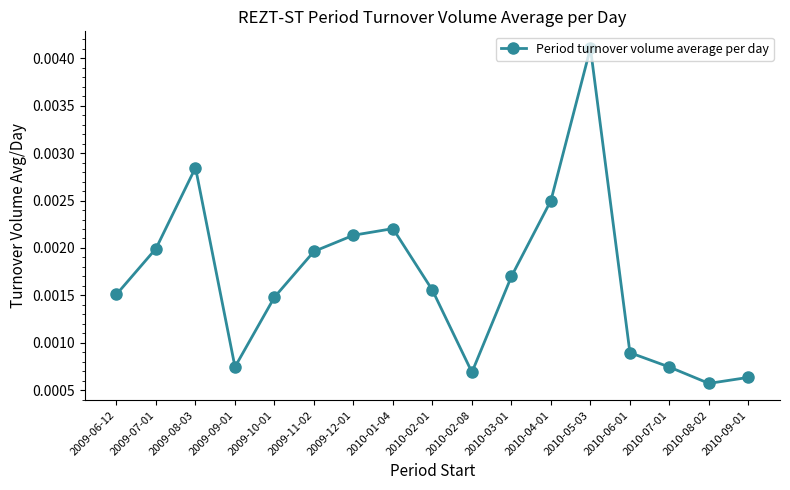

Which category has the lowest value across all series?

2010-08-02